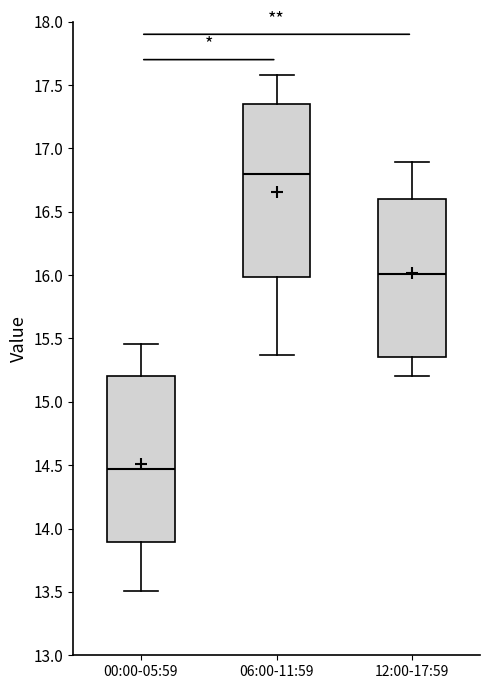

Where does the median line of the box for 12:00-17:59 sit on the y-axis? The values are not printed on the chart, so give them approximately, as read against the axis.

16.00